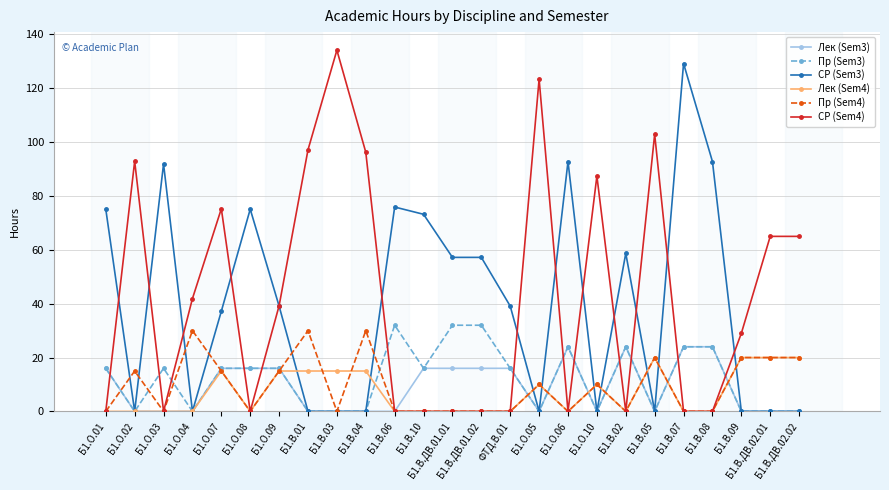

Between Б1.О.01 and Б1.В.08, which series saw the biggest shift?

СР (Sem3)